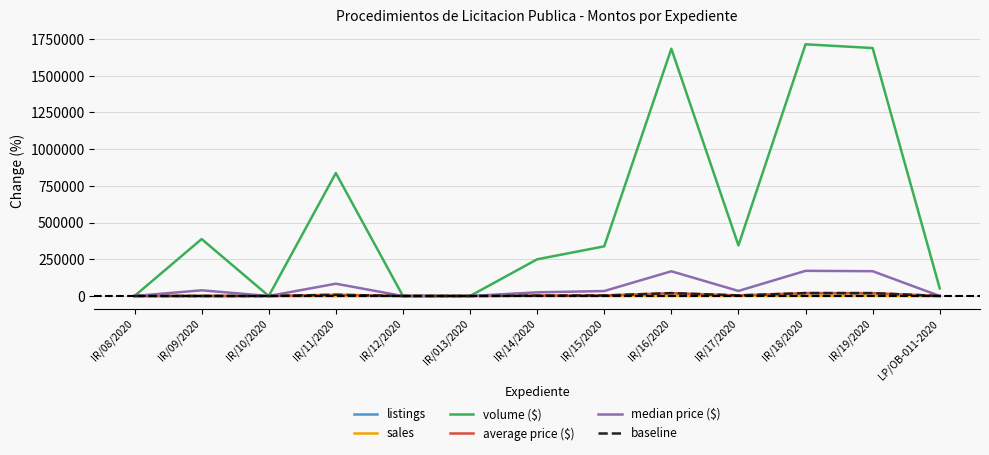

After their last crossing, which series has the higher values: baseline or listings?

listings